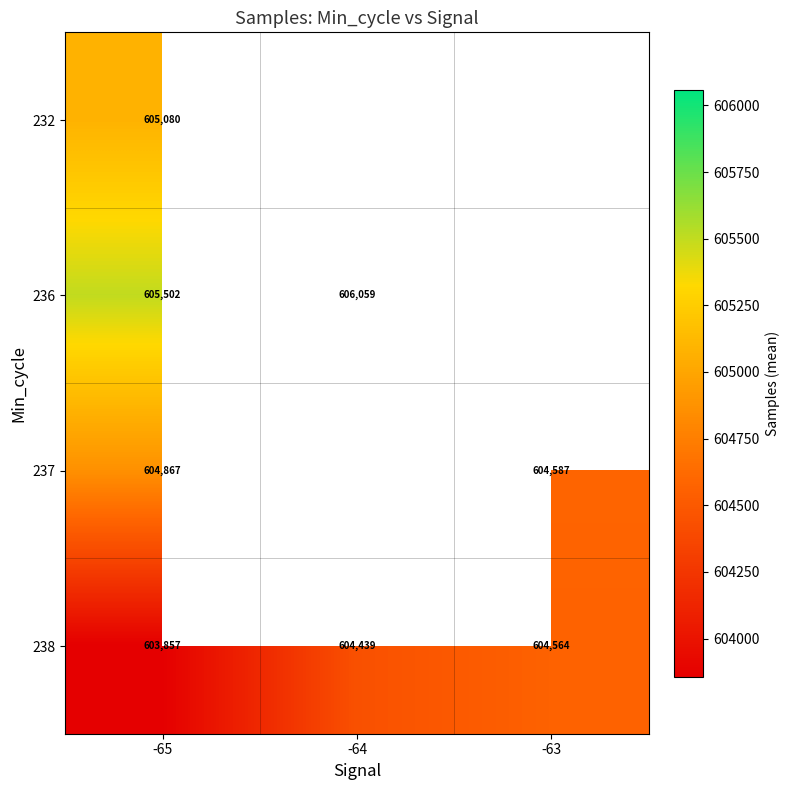

The 238 series shows 387873.1 at -64. True or false?

False